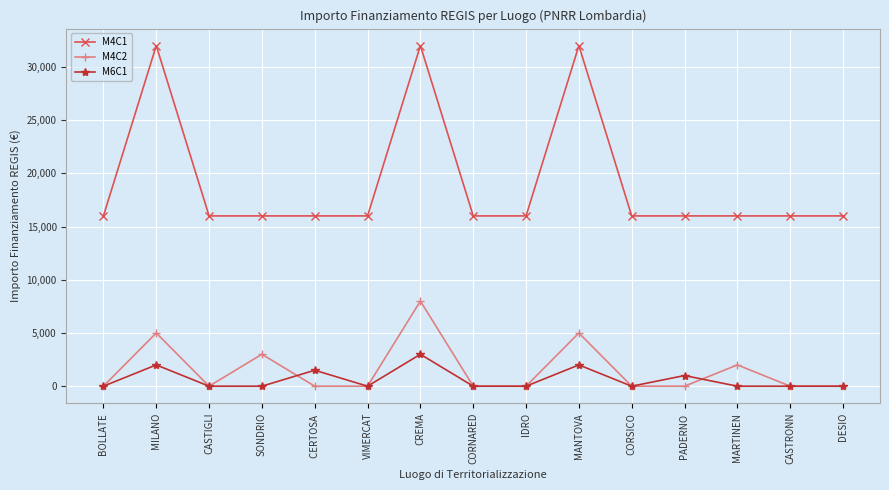

What are all the series names shown in the legend?

M4C1, M4C2, M6C1